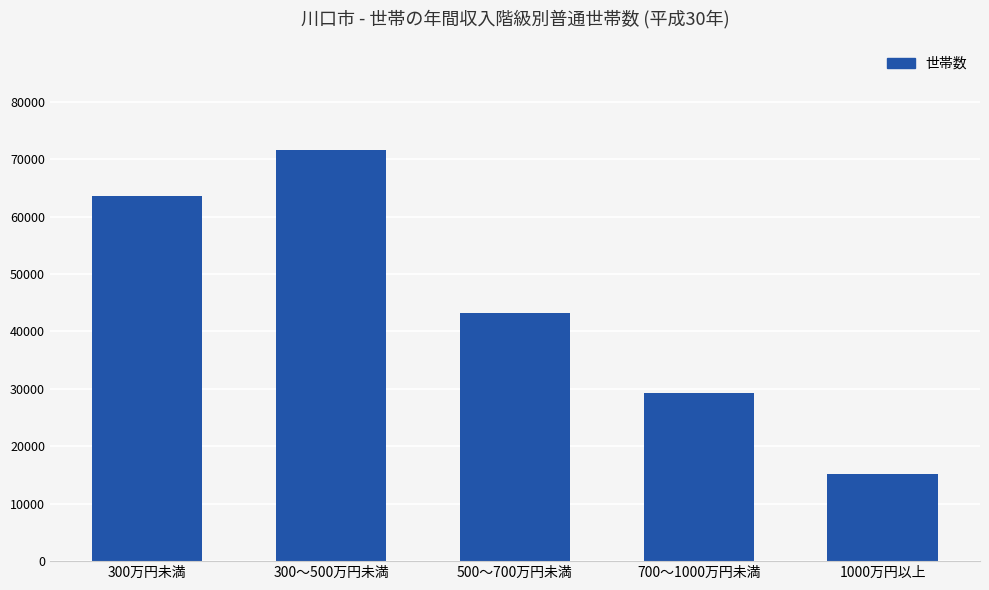

At which category does the chart reach its minimum across all series?

1000万円以上